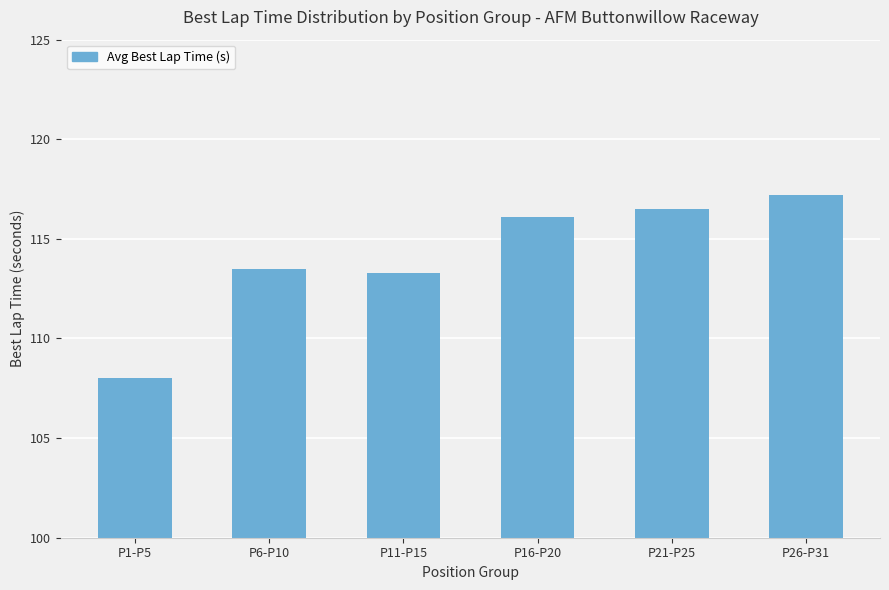

What is the label of the 6th bar from the right?

P1-P5